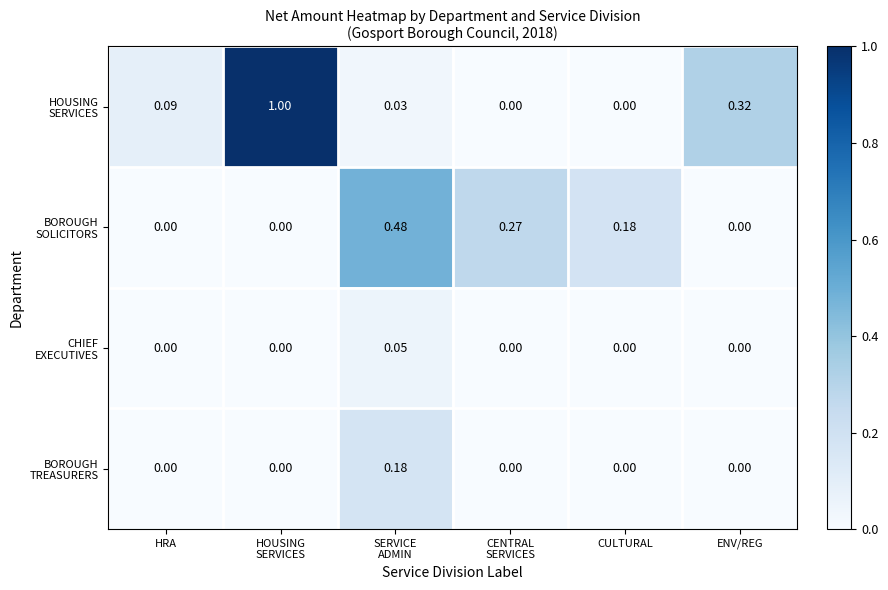

What is the total value across all series at ENV/REG?

0.3